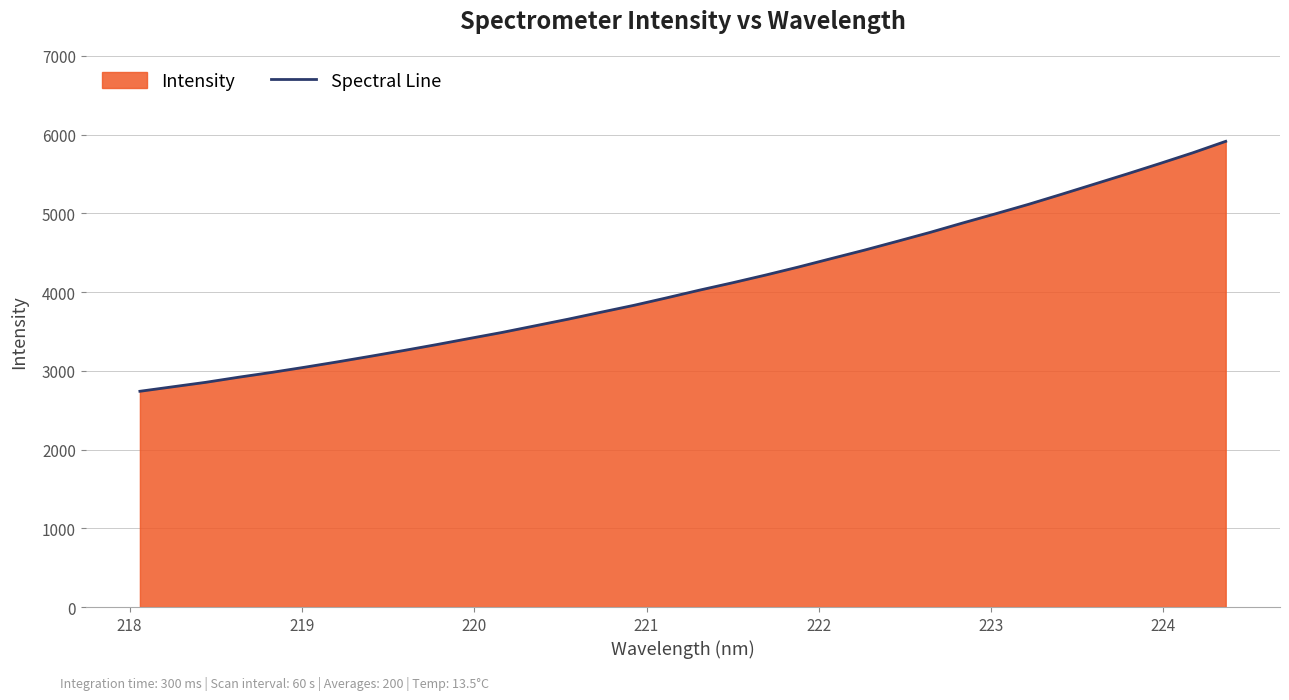

Reading left to right, extract all data points from this chart.

2739.8	2796.8	2853.5	2918.4	2979.3	3044.9	3113.2	3184.3	3256.7	3331.8	3409.9	3487.2	3571.1	3655.0	3743.4	3831.0	3926.4	4024.3	4117.6	4215.0	4317.3	4424.6	4531.1	4643.1	4756.6	4876.8	4993.9	5113.7	5240.7	5370.0	5499.6	5632.4	5768.2	5913.6